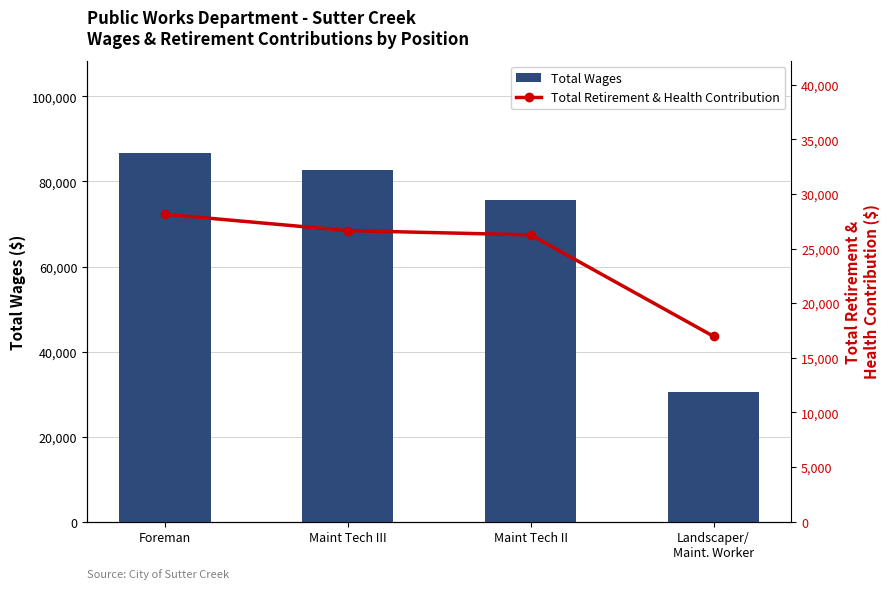

Which series has the largest range (max minus min)?

Total Wages